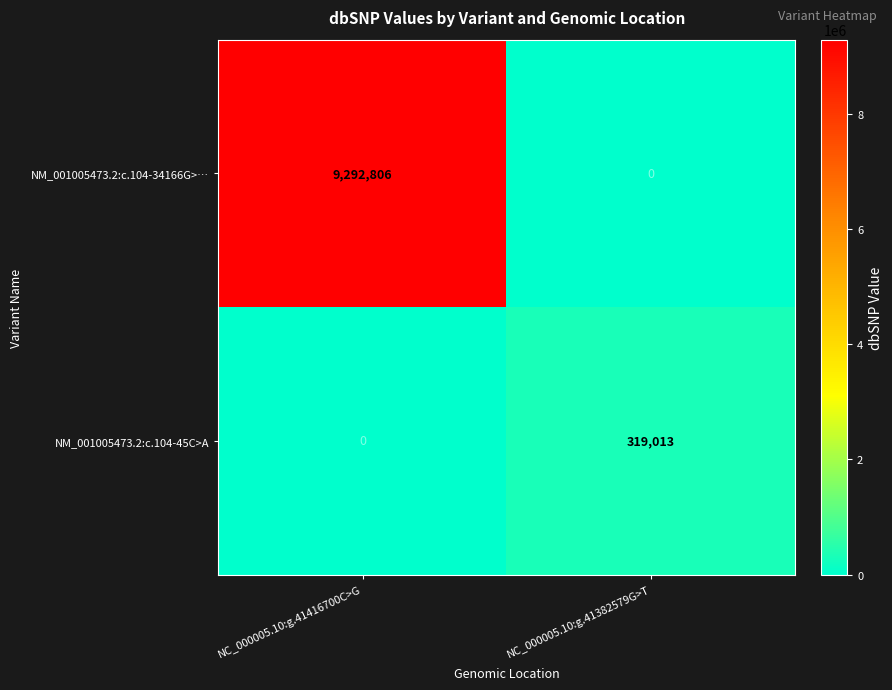

Is it true that NM_001005473.2:c.104-45C>A equals 181005 at NC_000005.10:g.41416700C>G?

False